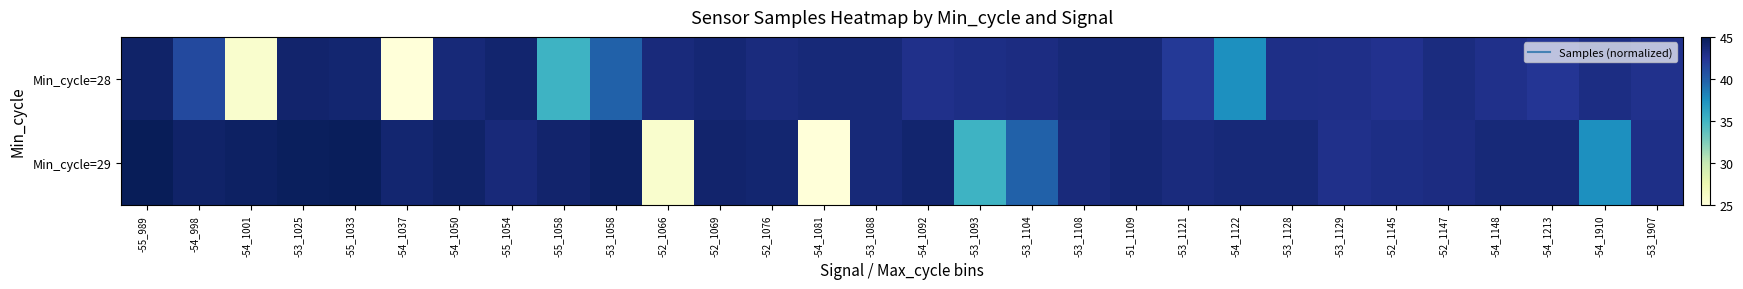

Which series has the largest total across all categories?

Min_cycle=29